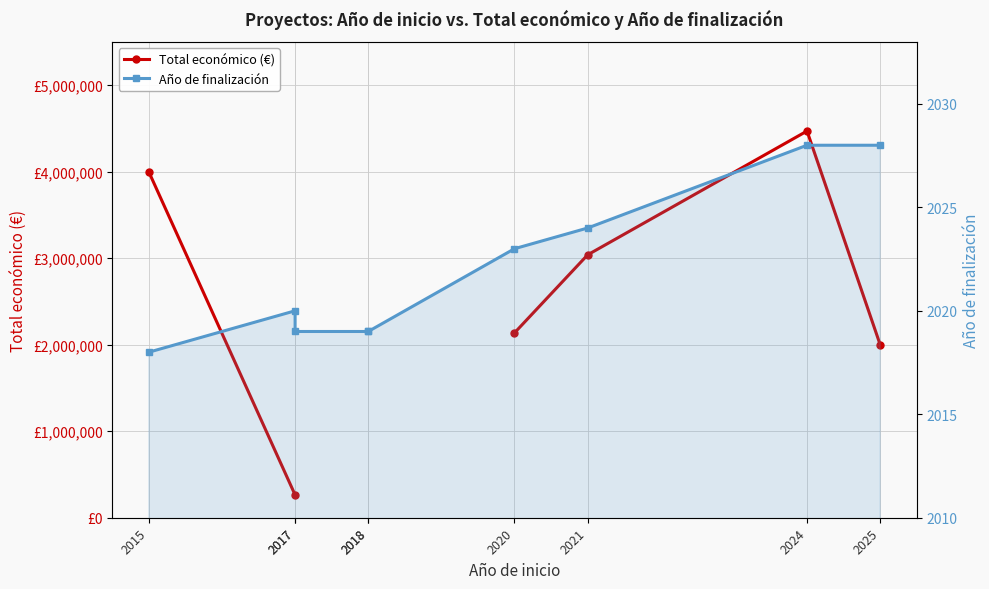

How many values in the Año de finalización series are below 2020?

4